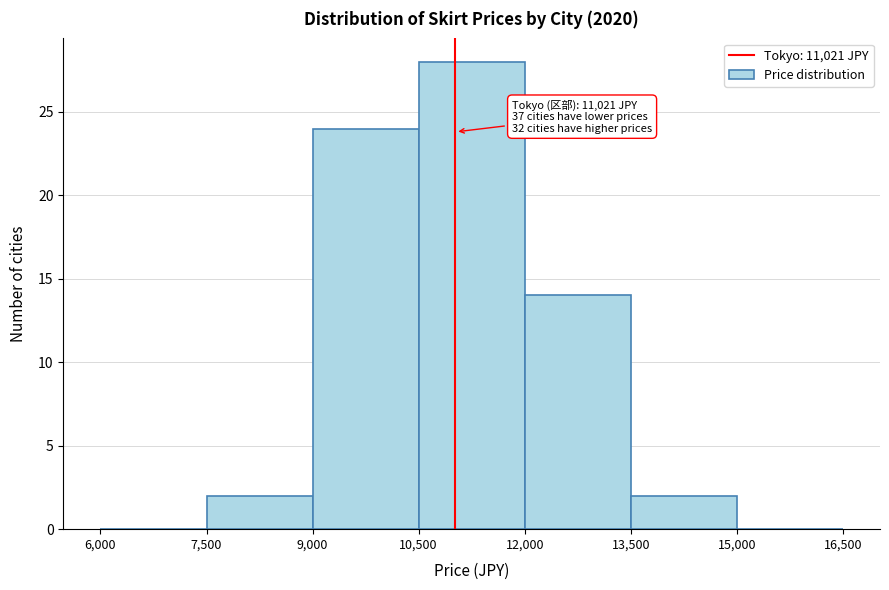

Which range on the x-axis has the tallest bar?

10,500 to 12,000